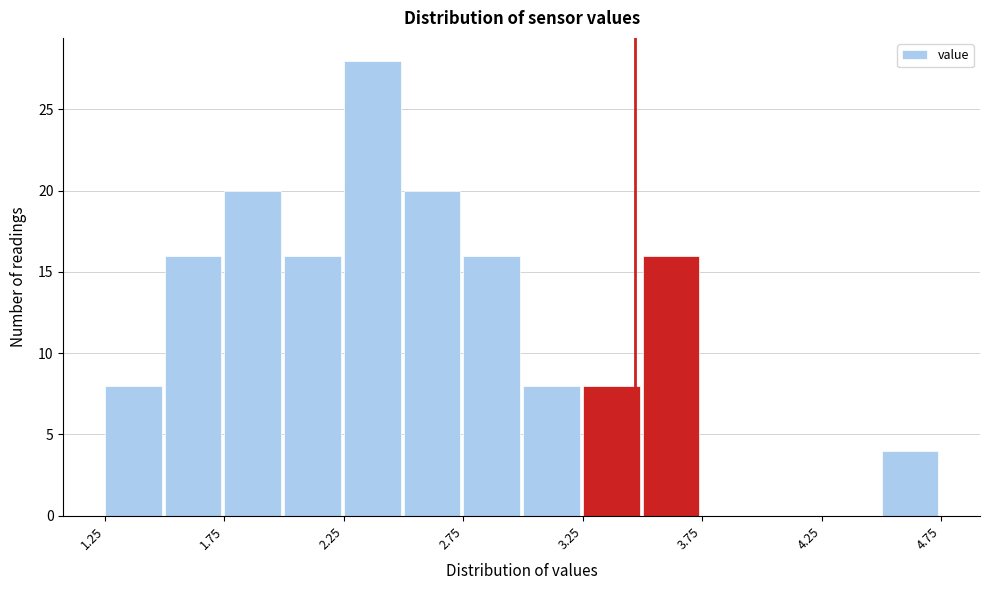

What is the height of the bar covering 3.00 to 3.25 on the x-axis? The values are not printed on the chart, so give them approximately, as read against the axis.

8